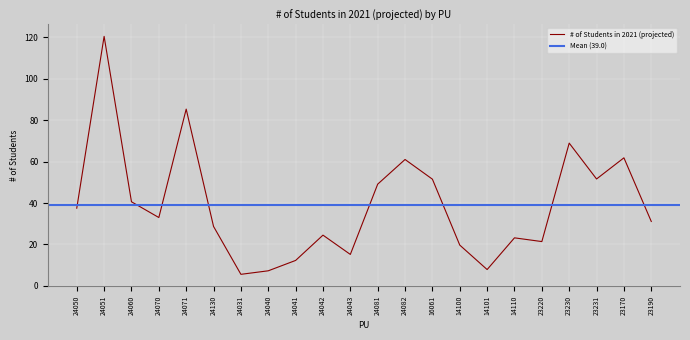

True or false: the data shows 15.2 at 24043.

True